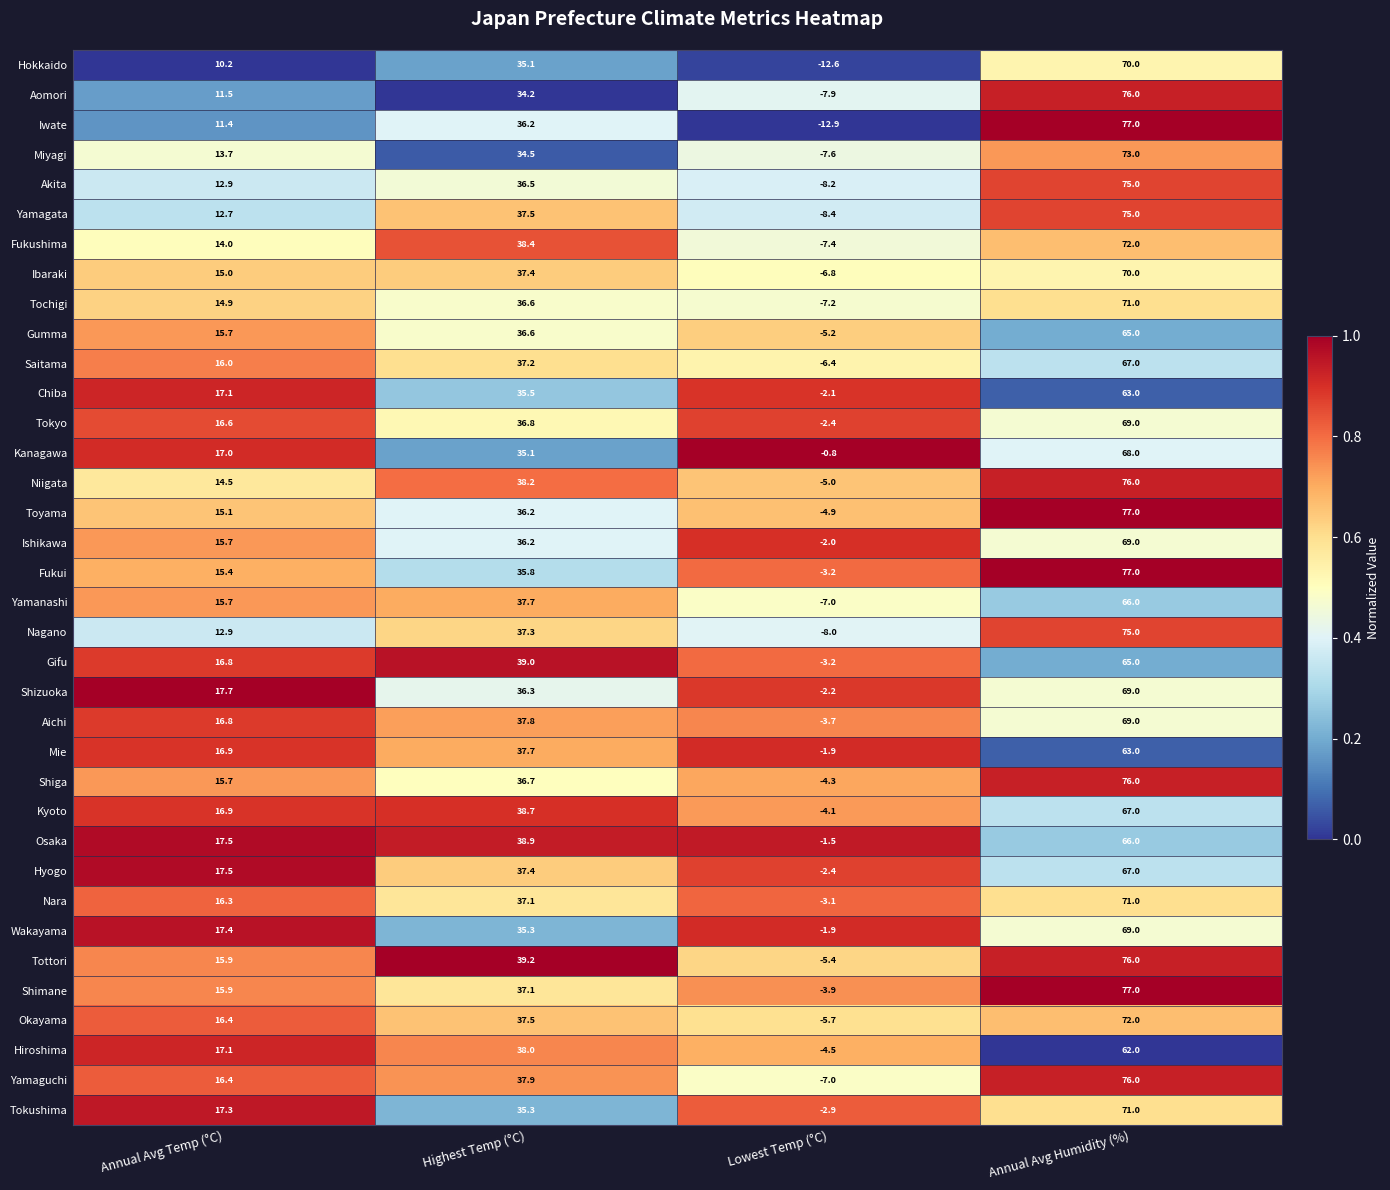

Which series has the widest spread of values?

Iwate